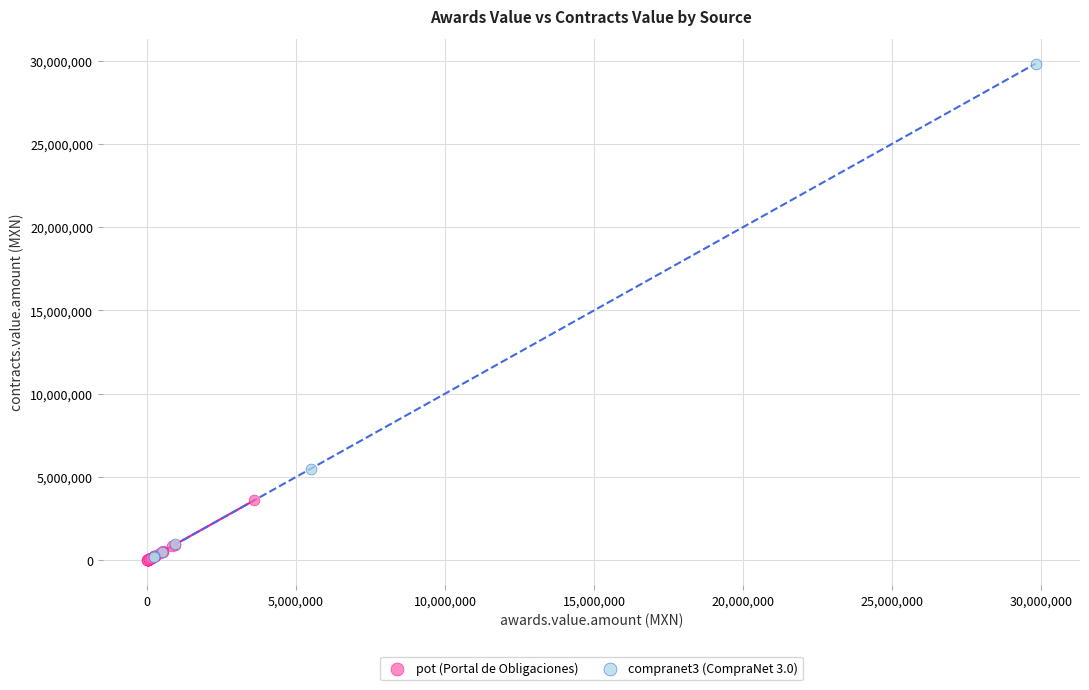

Which series has the largest Y range (max minus min)?

compranet3 (CompraNet 3.0)